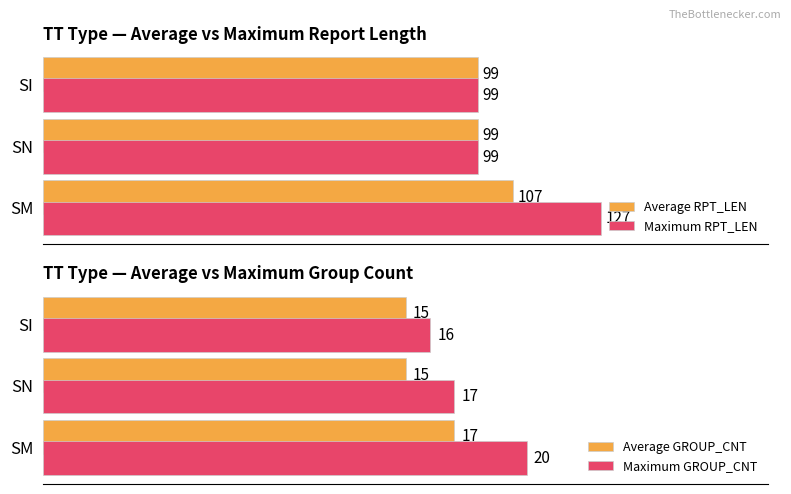

How many bars are there in total?

12